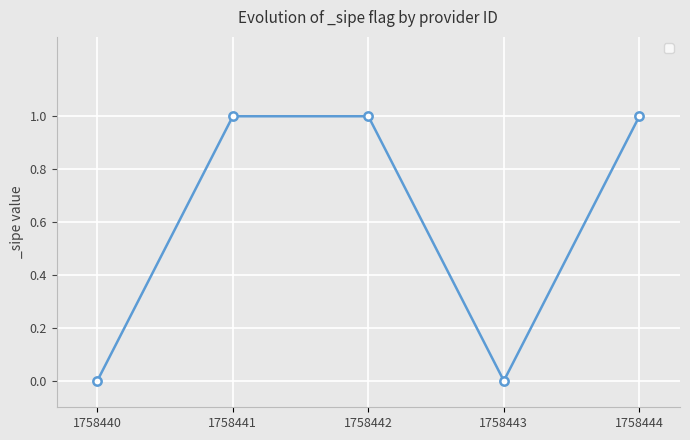

Between 1758444 and 1758443, which is larger?

1758444